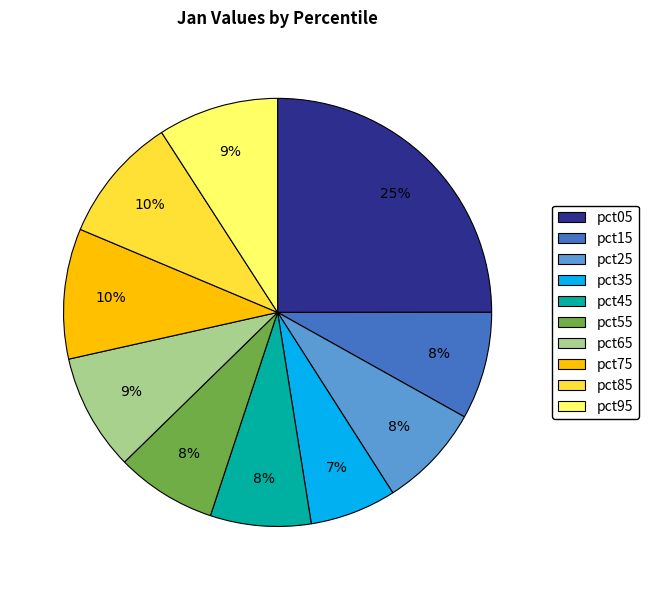

Which category has the smallest portion of the pie?

pct35